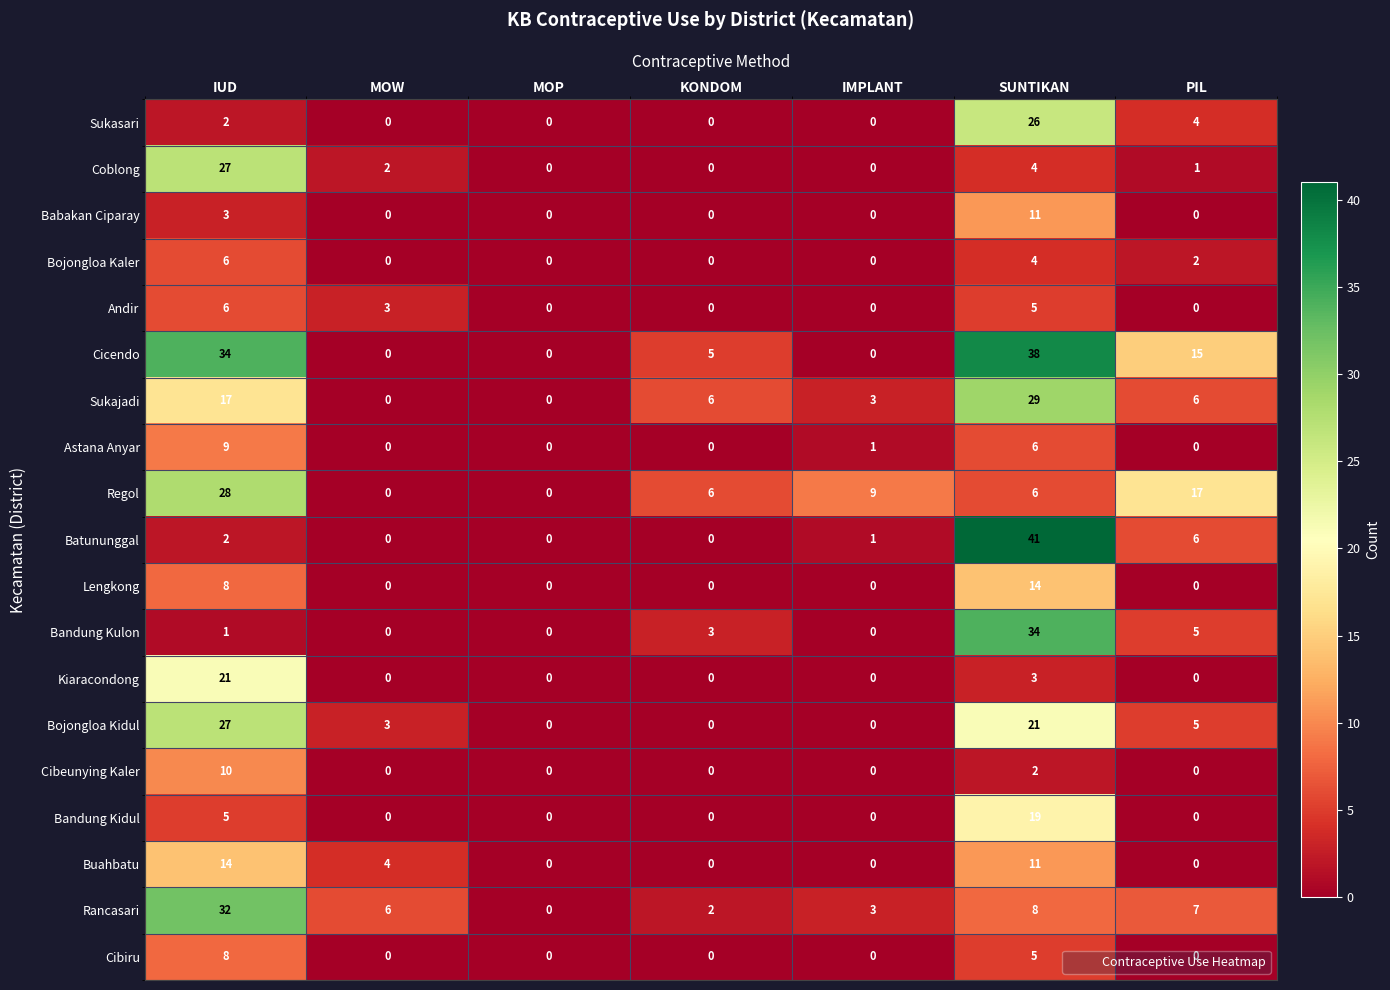

At which category does the chart reach its peak across all series?

SUNTIKAN